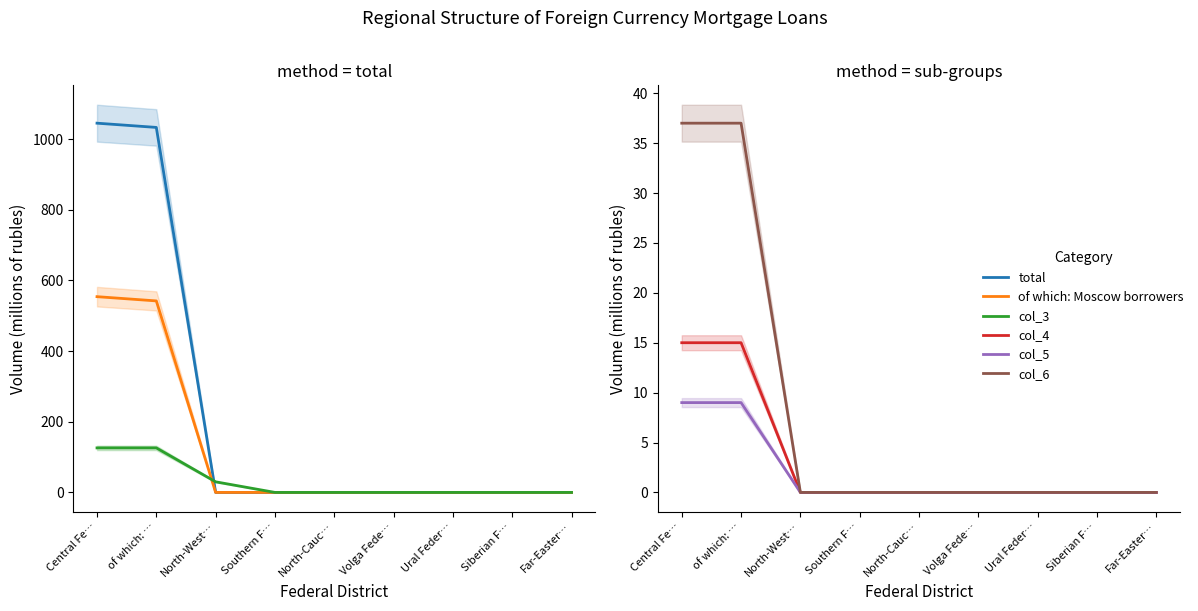

Reading left to right, what are all the values shown in this chart?

total: 1045	1033	0	0	0	0	0	0	0
of which: Moscow borrowers: 554	542	0	0	0	0	0	0	0
col_3: 126	126	30	0	0	0	0	0	0
col_4: 15	15	0	0	0	0	0	0	0
col_5: 9	9	0	0	0	0	0	0	0
col_6: 37	37	0	0	0	0	0	0	0